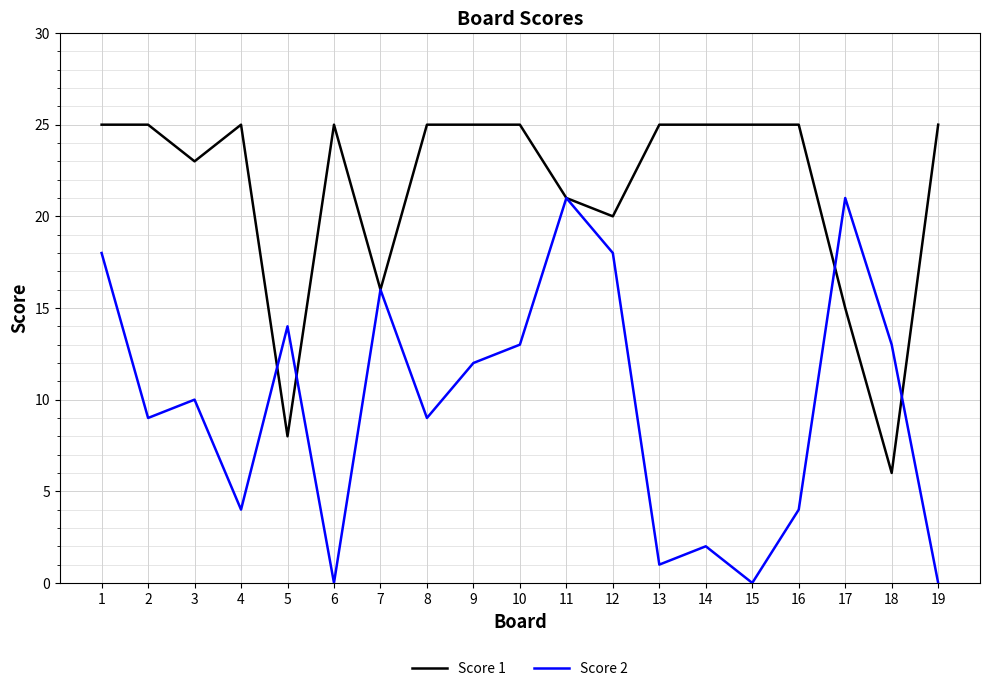

Rank the series by their maximum value, from lowest to highest.

Score 2, Score 1